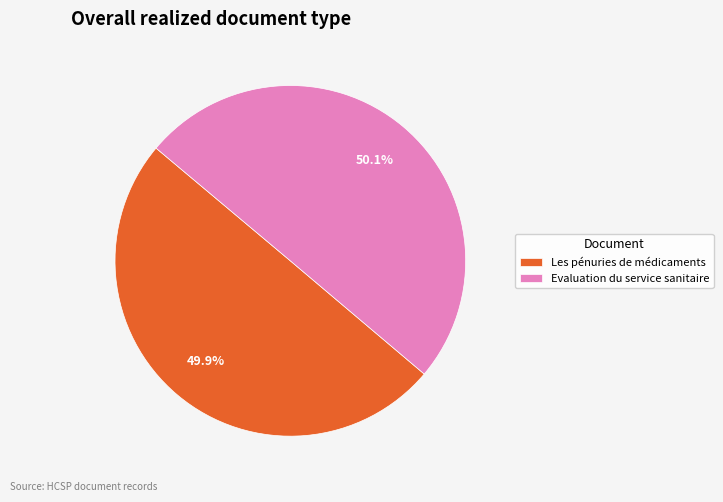

Is there a majority slice in this chart?

Yes